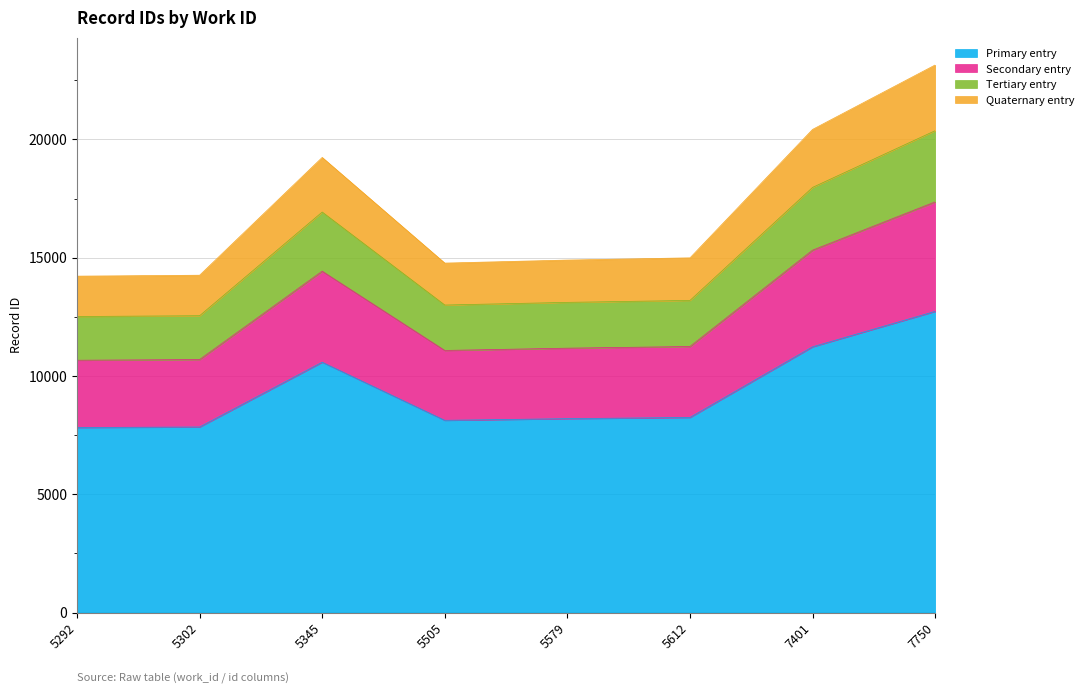

What is the sum of all values?

135938.0